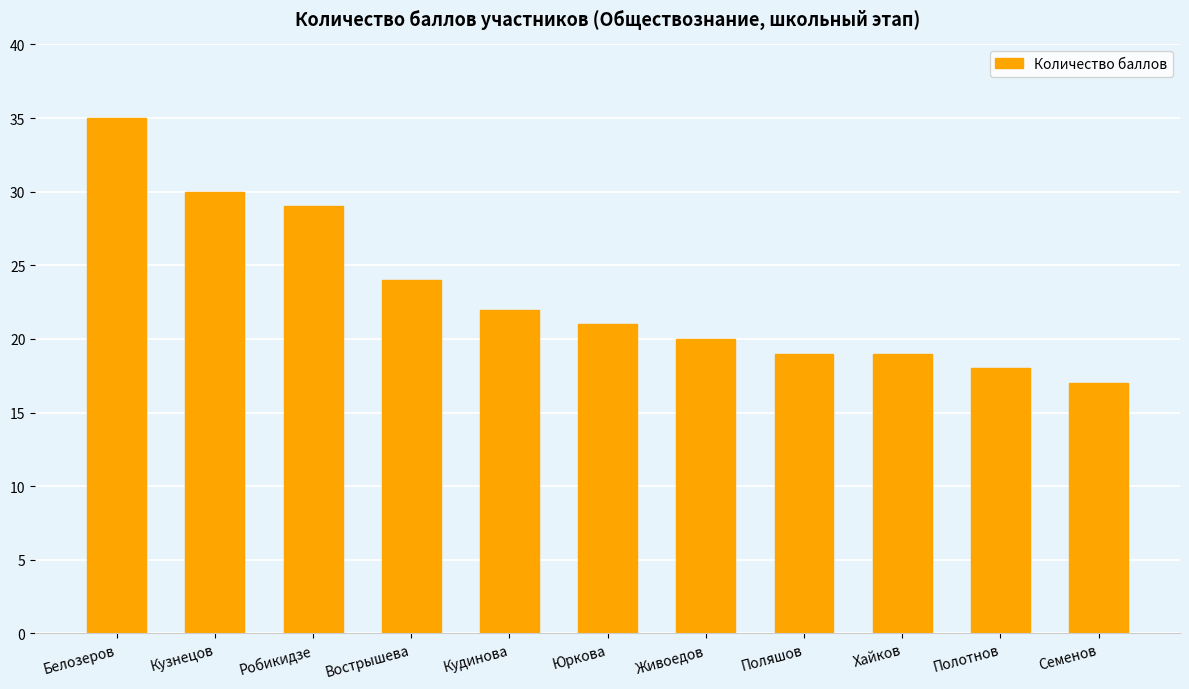

At which label does the data first exceed 21?

Белозеров